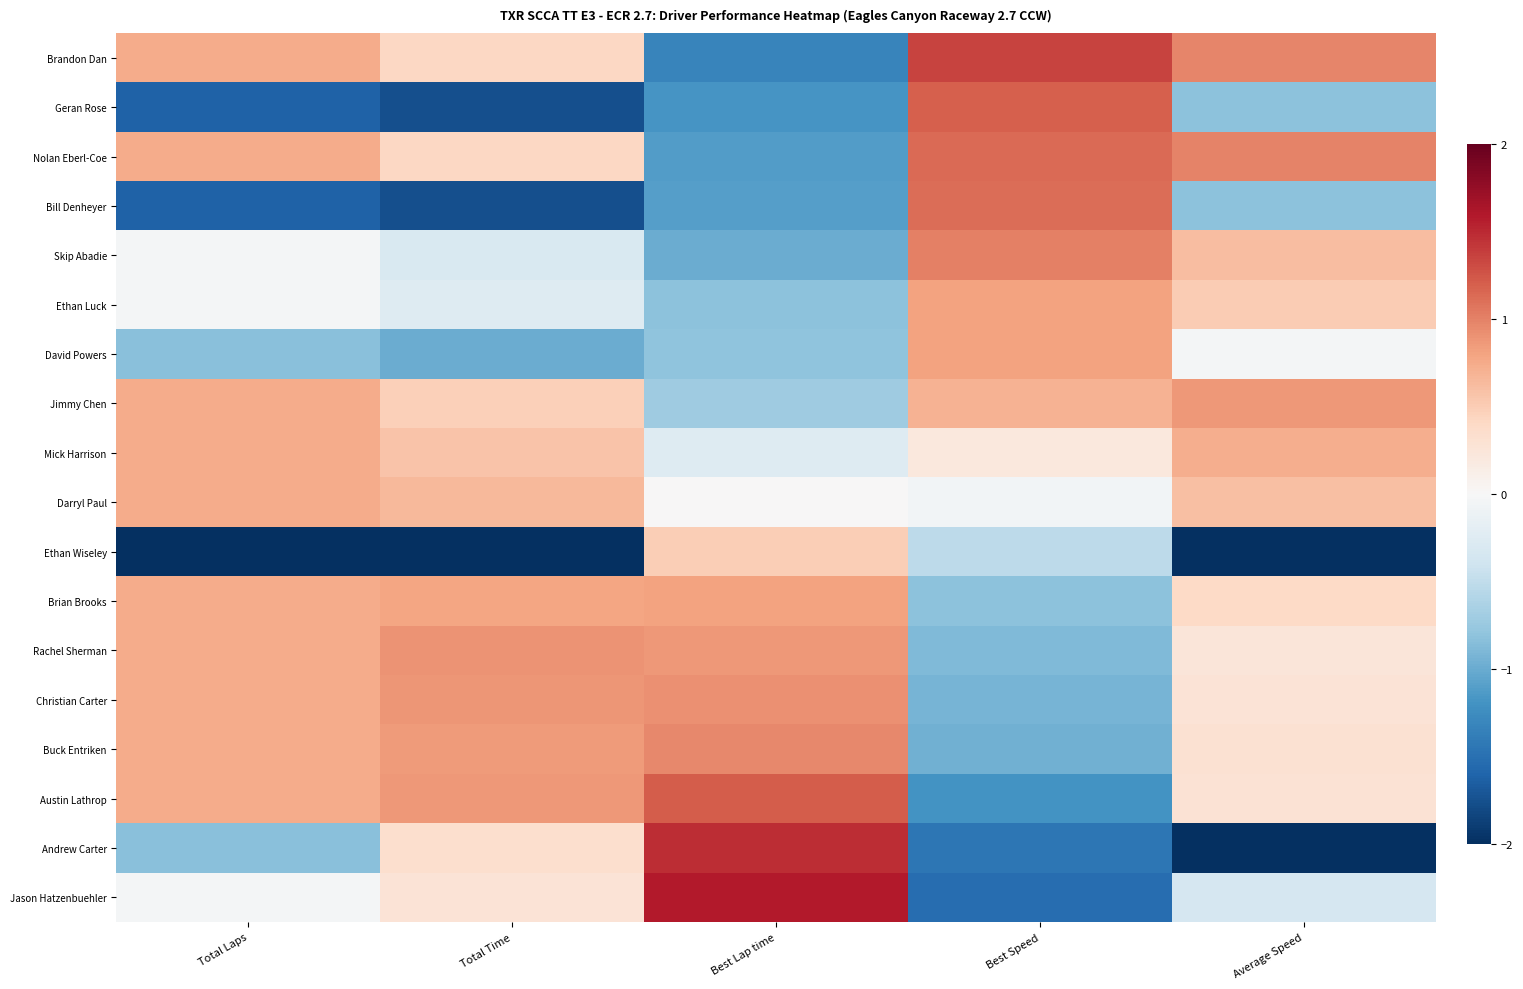

Which category has the lowest value across all series?

Average Speed